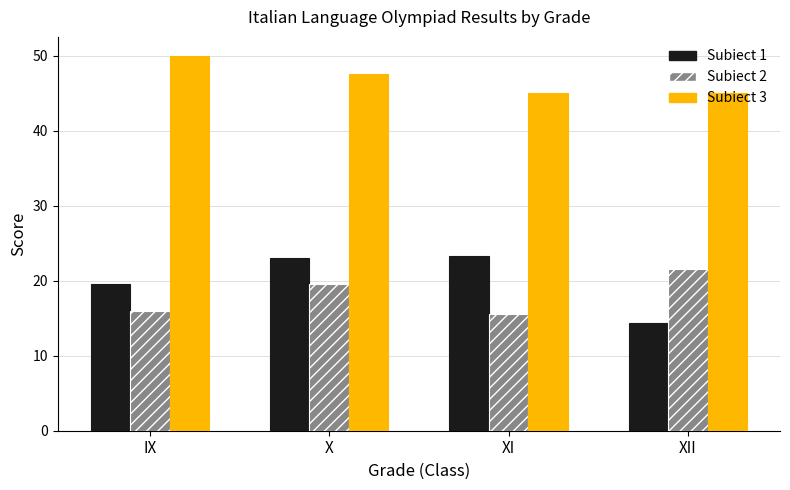

How many series are shown in this chart?

3